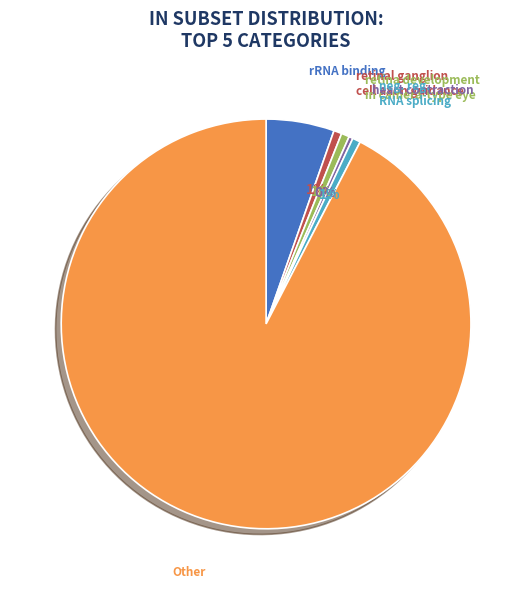

How many segments does this pie chart have?

6